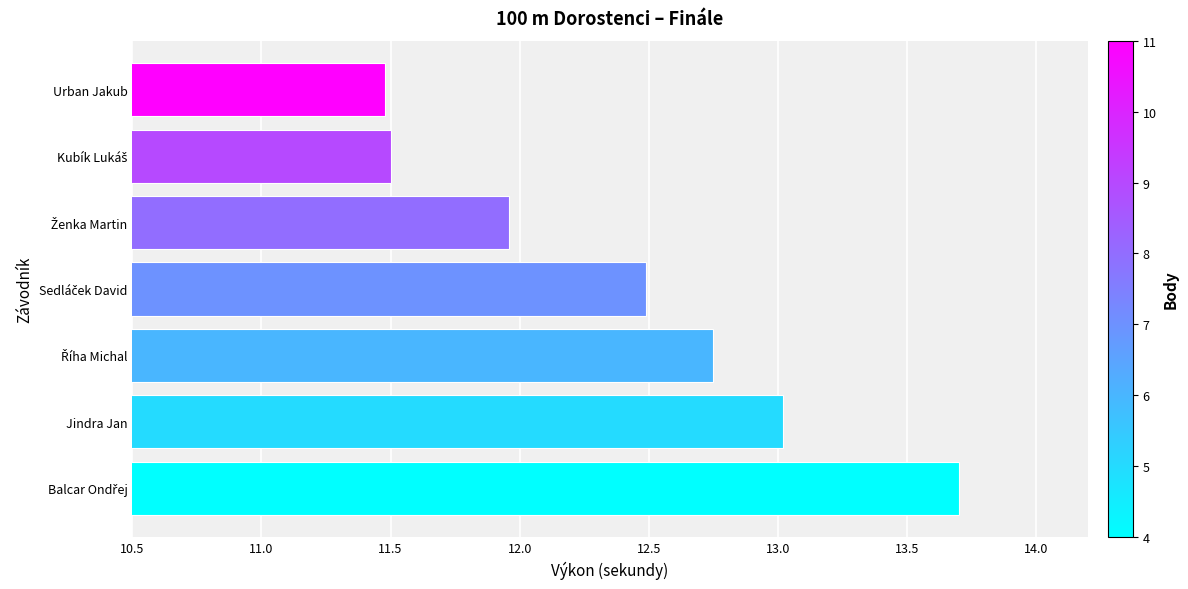

What is the value of the 1st bar from the top?

11.5